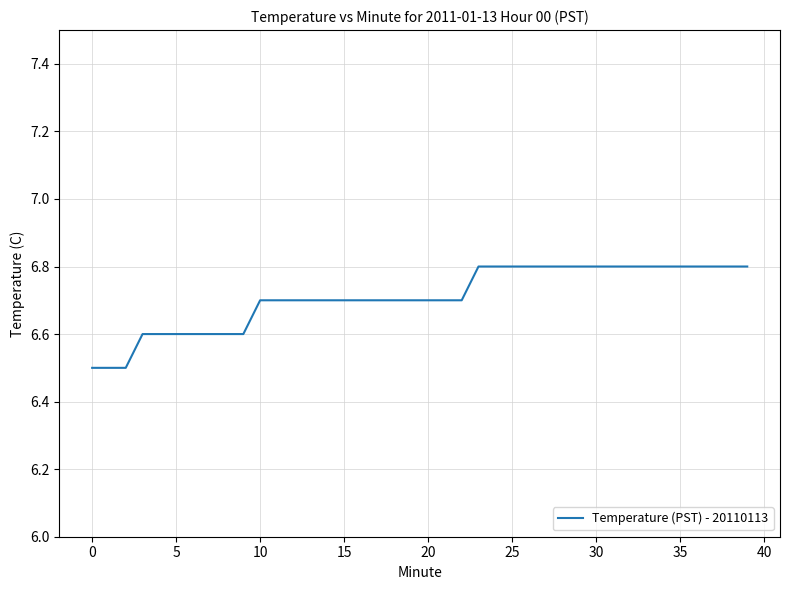

What is the greatest value displayed?

6.8